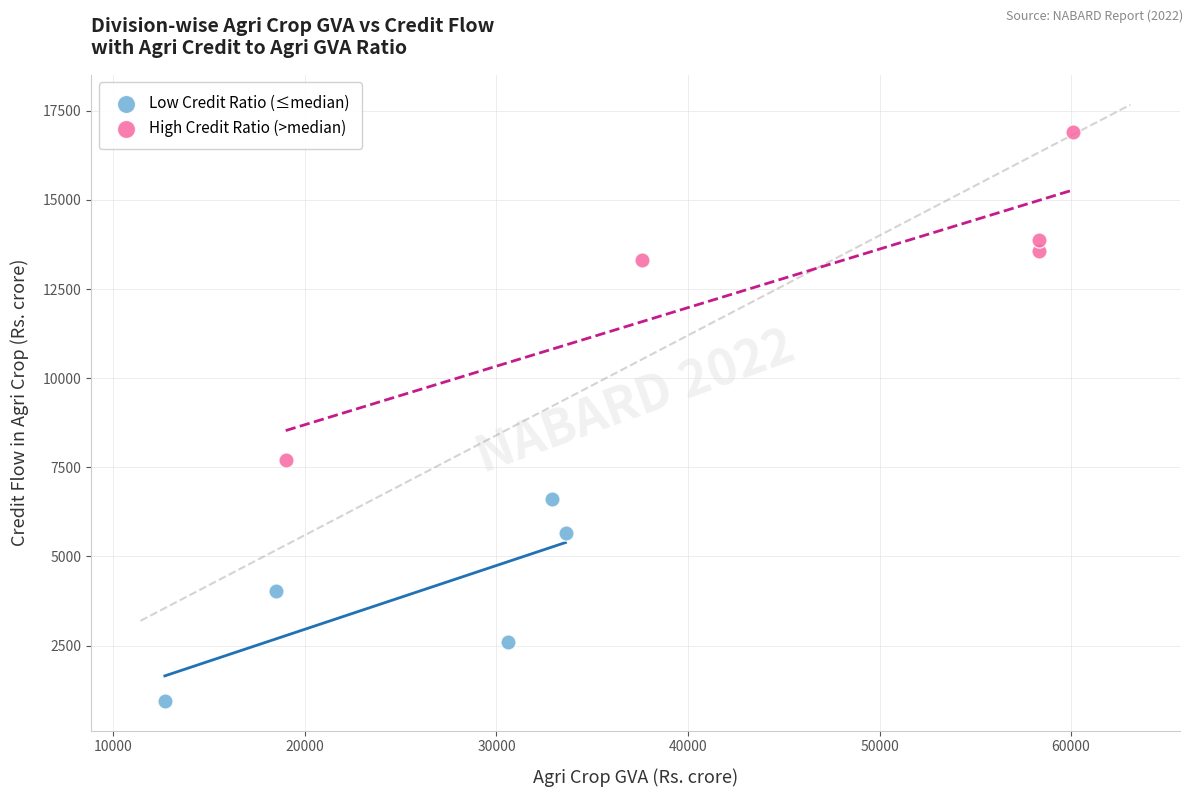

What are all the series names shown in the legend?

Low Credit Ratio (≤median), High Credit Ratio (>median)